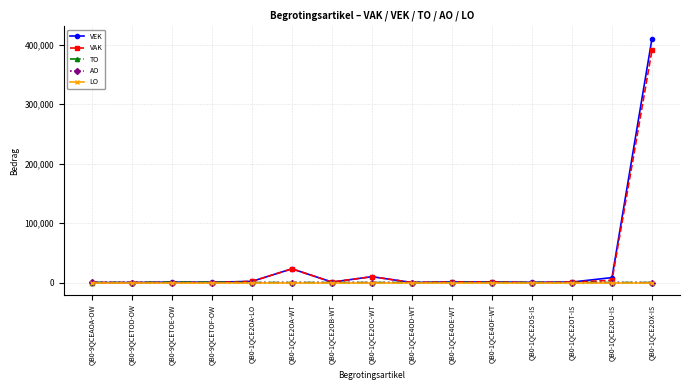

Which series has the widest spread of values?

VEK